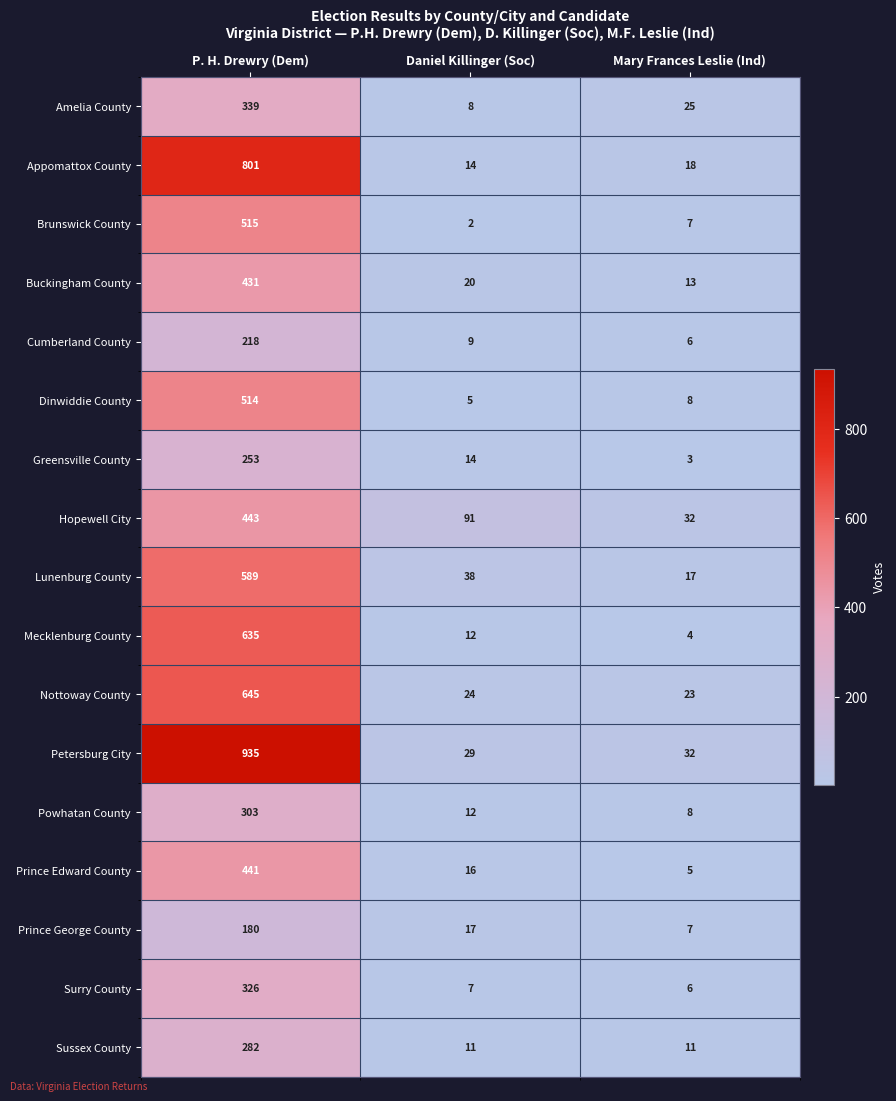

Where is Petersburg City nearest to the value 482?

Mary Frances Leslie (Ind)